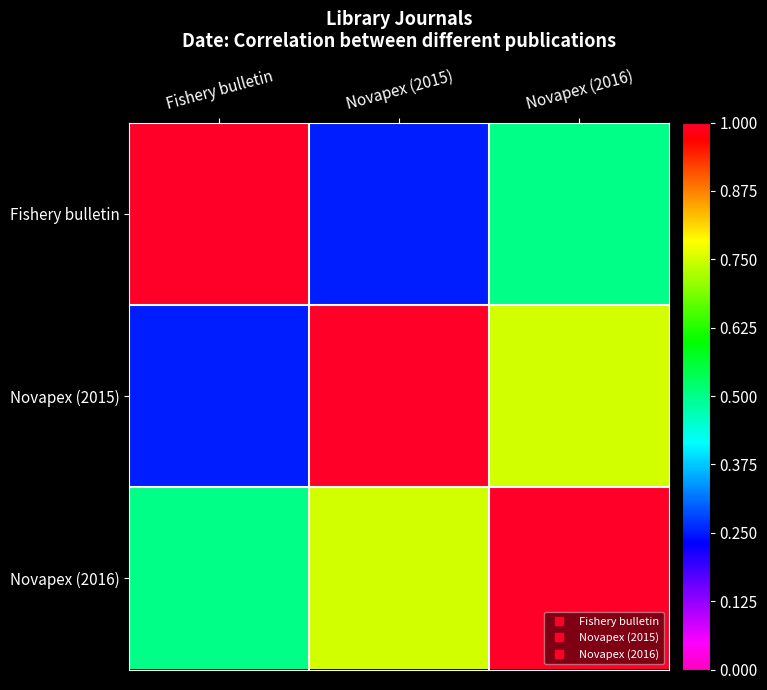

Rank the series by their average value, from lowest to highest.

Fishery bulletin, Novapex (2015), Novapex (2016)